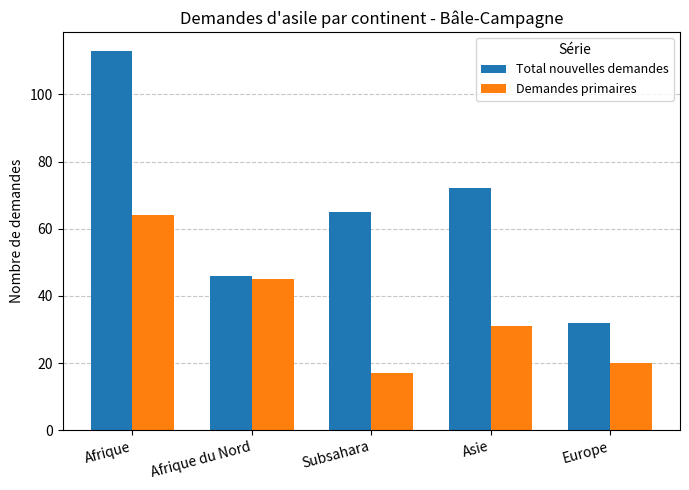

How many categories are shown in the chart?

5